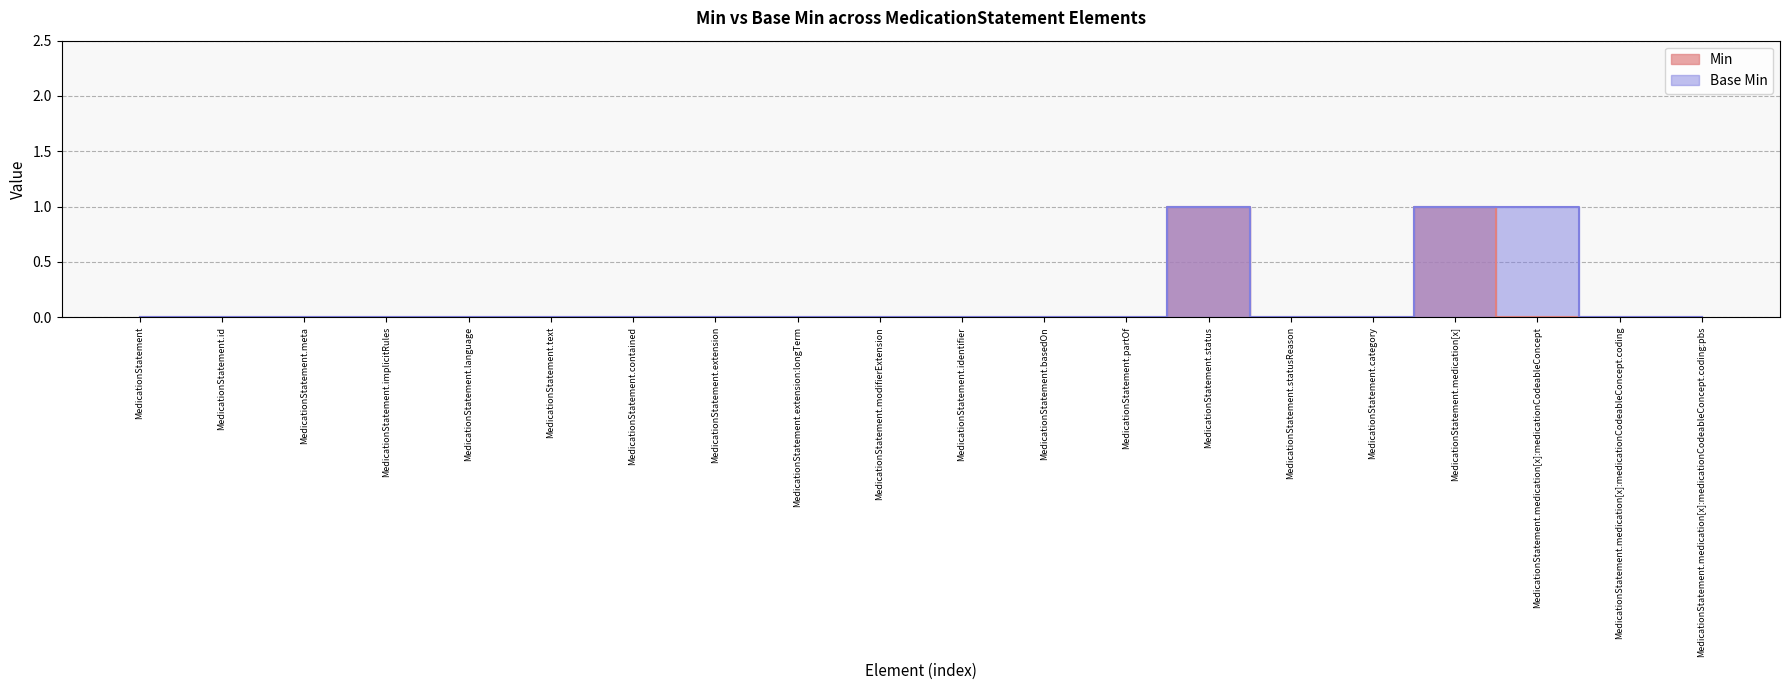

Rank the series by their average value, from lowest to highest.

Min, Base Min